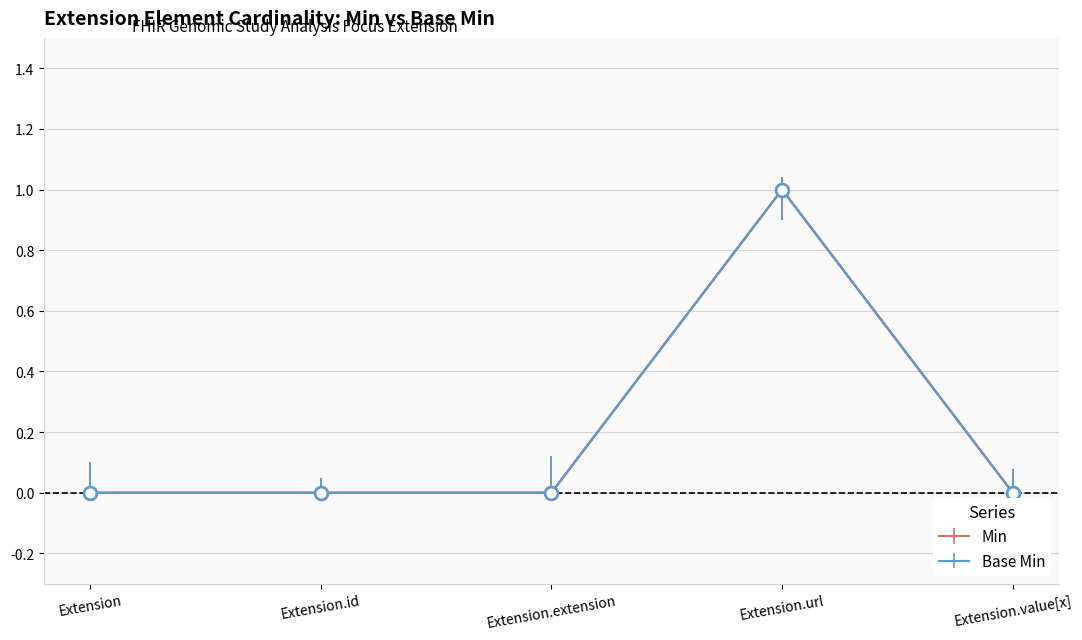

Which series has the largest range (max minus min)?

Min